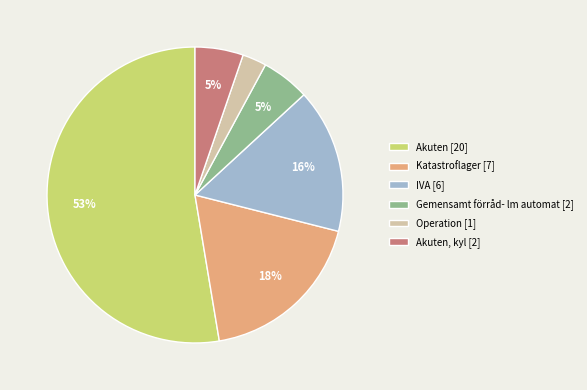

Which slice is the smallest?

Operation [1]